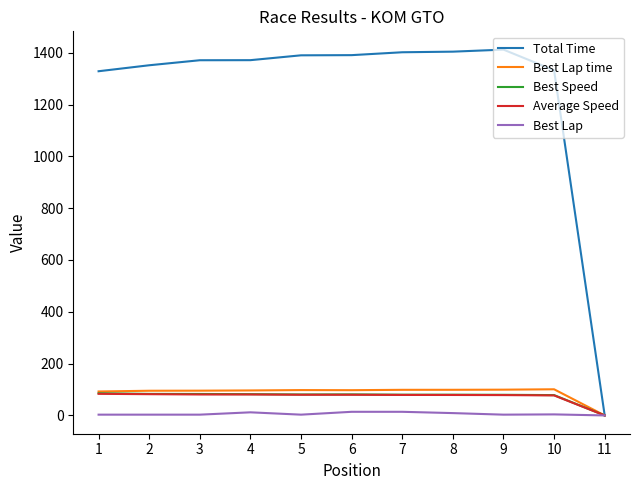

Which series has the largest range (max minus min)?

Total Time